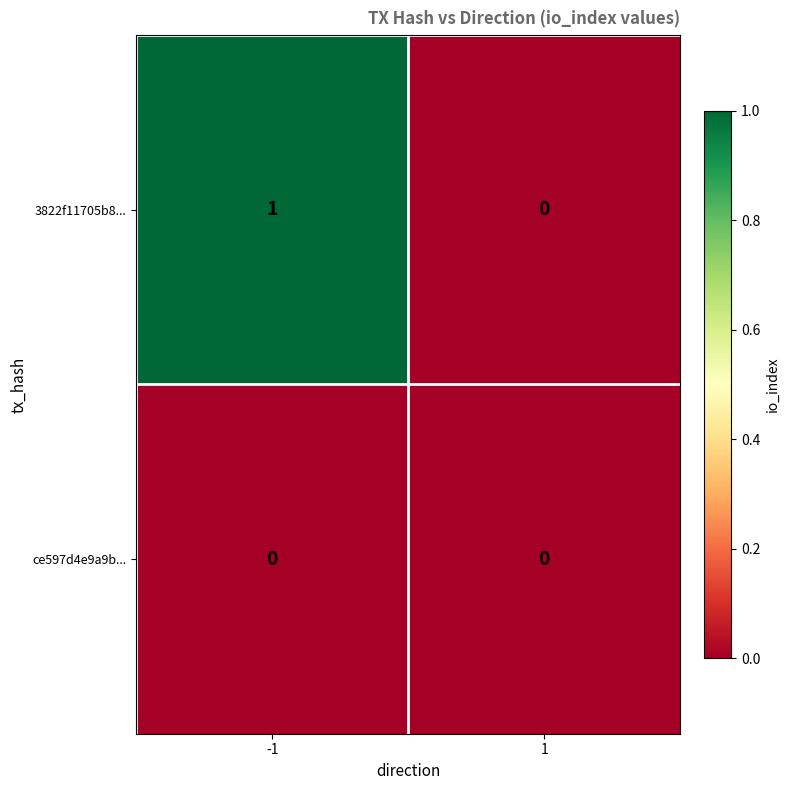

What is the greatest value displayed?

1